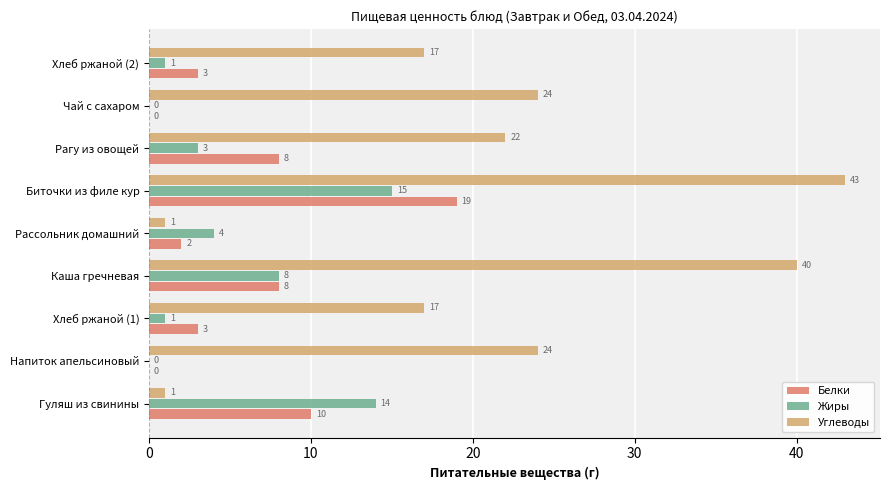

Where is Жиры nearest to the value 7?

Каша гречневая